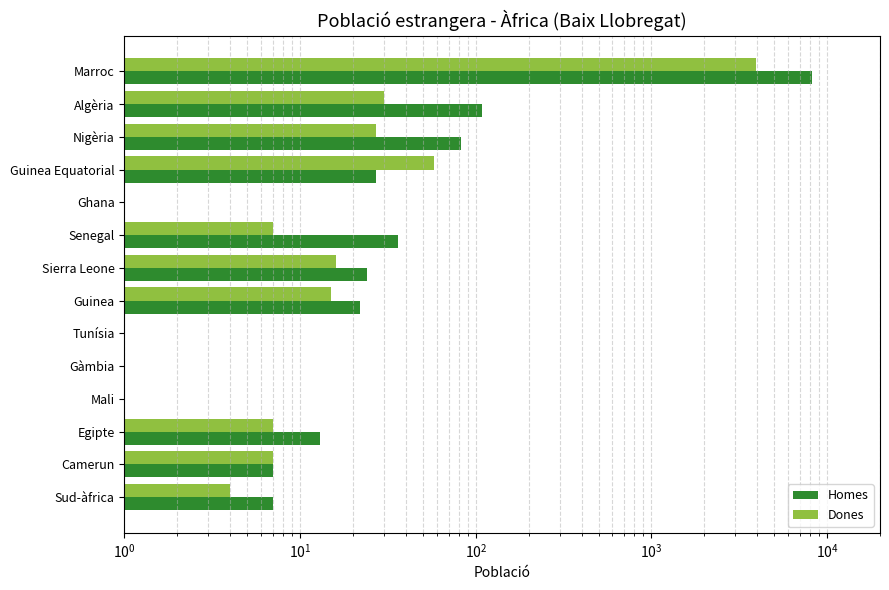

Count the number of data series in this chart.

2